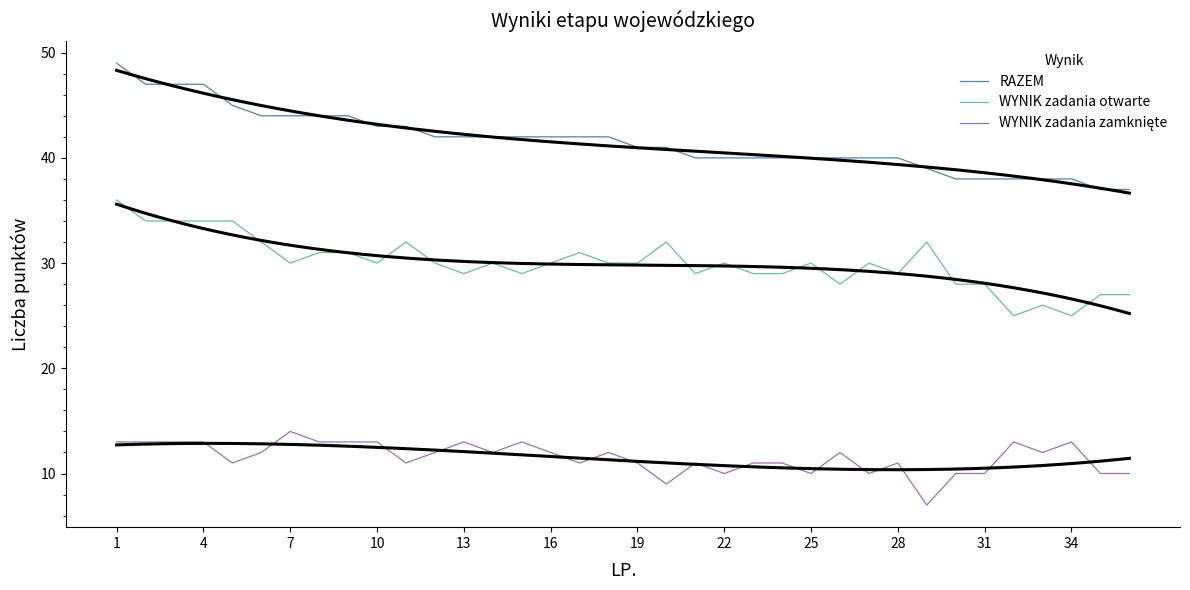

True or false: RAZEM and WYNIK zadania otwarte intersect in this chart.

False